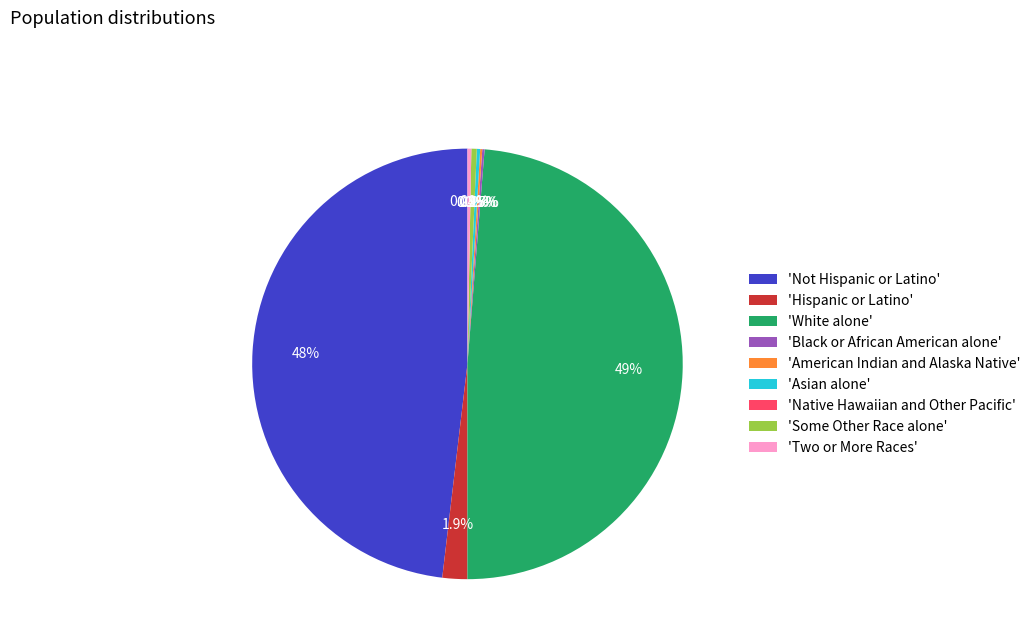

Is there any slice that represents more than half of the pie?

No